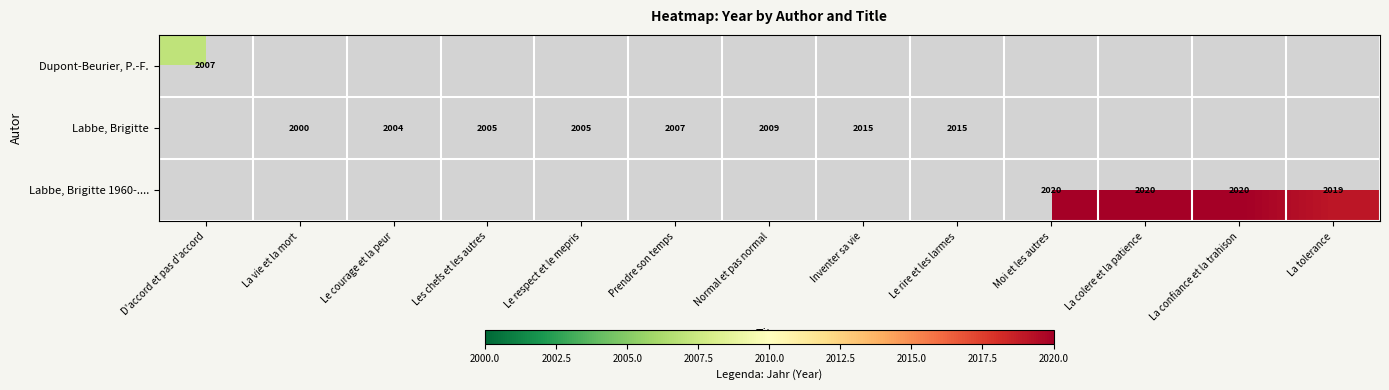

The Labbe, Brigitte series shows 2015 at Le rire et les larmes. True or false?

True